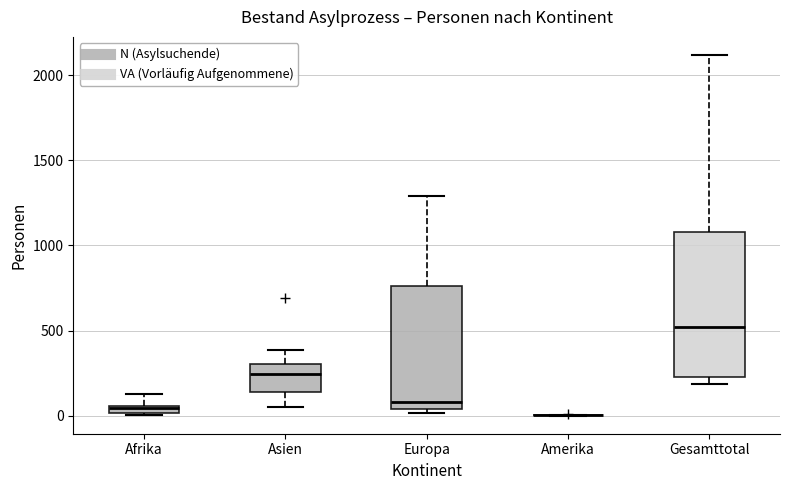

Comparing the boxes themselves (not the whiskers), which one is the tallest?

Gesamttotal